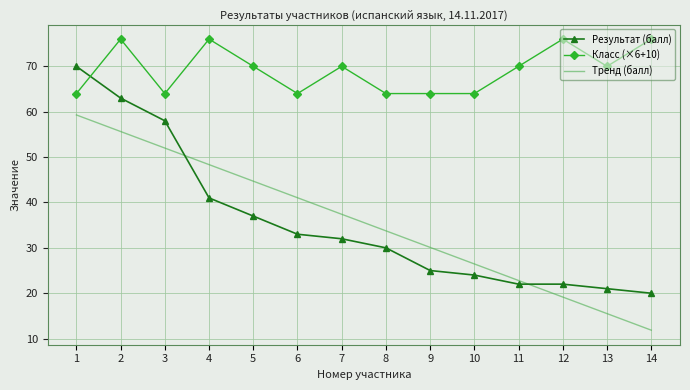

List the series in order of their peak value, highest first.

Класс (×6+10), Результат (балл), Тренд (балл)